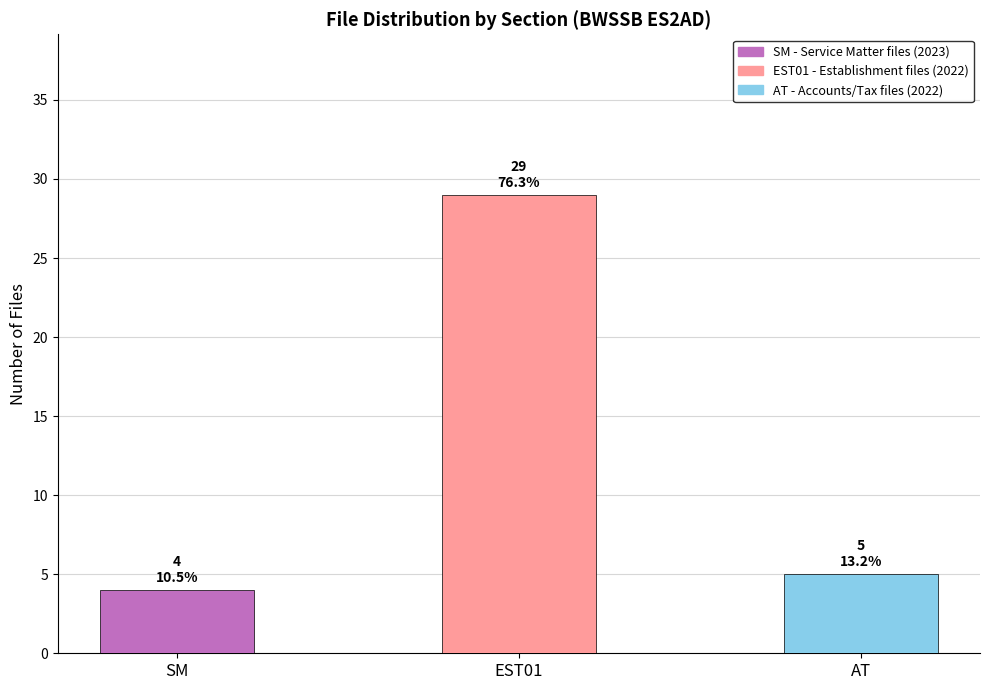

What is the value of the 2nd bar from the left?

29